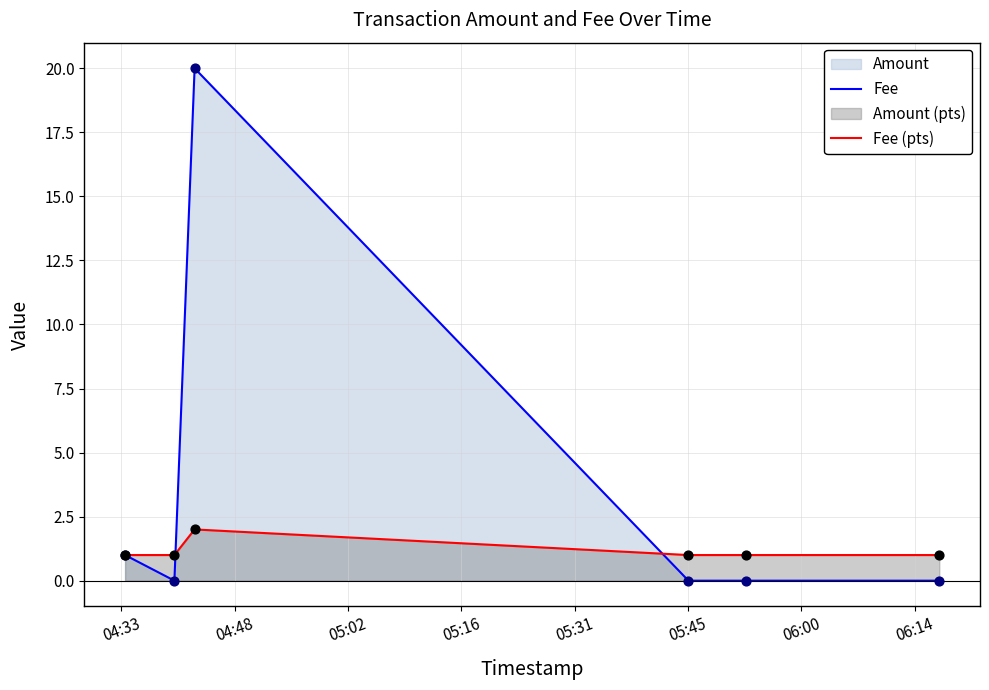

Which series has the largest range (max minus min)?

Amount